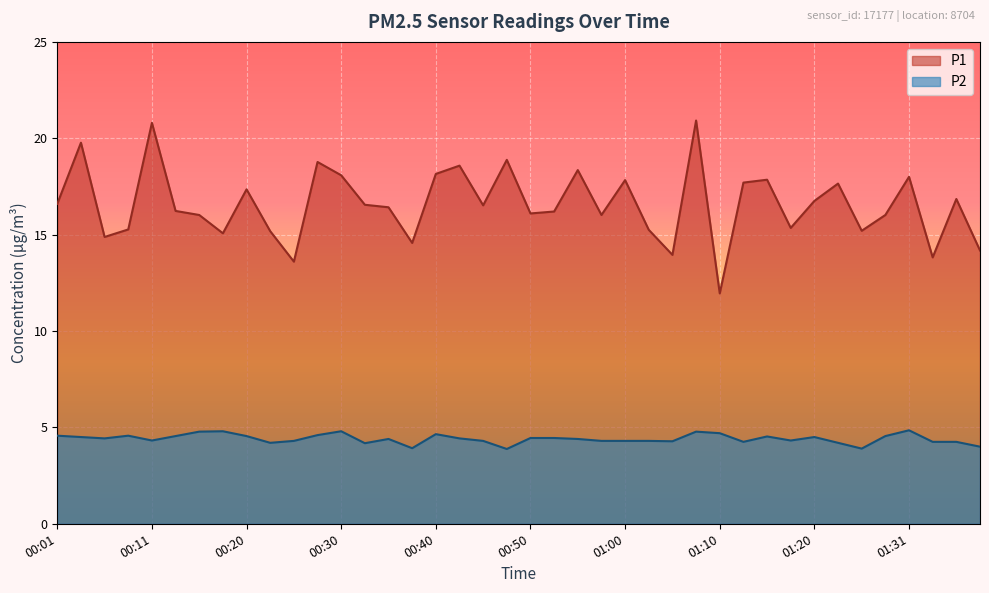

Rank the series by their maximum value, from lowest to highest.

P2, P1